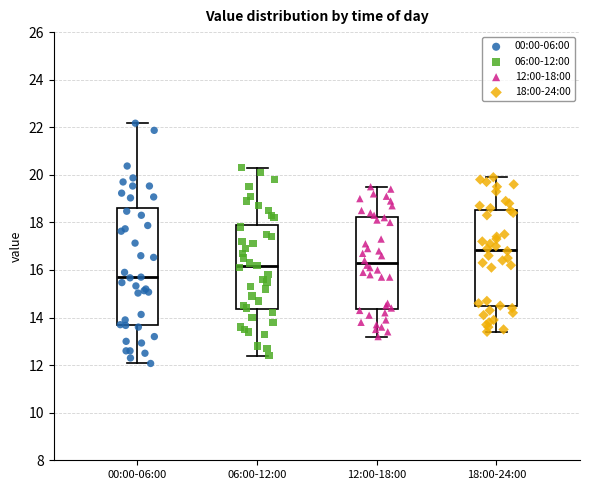

Reading left to right, read every box against the y-axis: the position of its median line, the range the box covers, and the ends of its whiskers. The values are not printed on the chart, so give them approximately, as read against the axis.

00:00-06:00: median 15.6, box 13.6 to 18.6, whiskers 12.0 to 22.2
06:00-12:00: median 16.2, box 14.4 to 18.0, whiskers 12.4 to 20.4
12:00-18:00: median 16.4, box 14.4 to 18.2, whiskers 13.2 to 19.6
18:00-24:00: median 16.8, box 14.4 to 18.6, whiskers 13.4 to 20.0